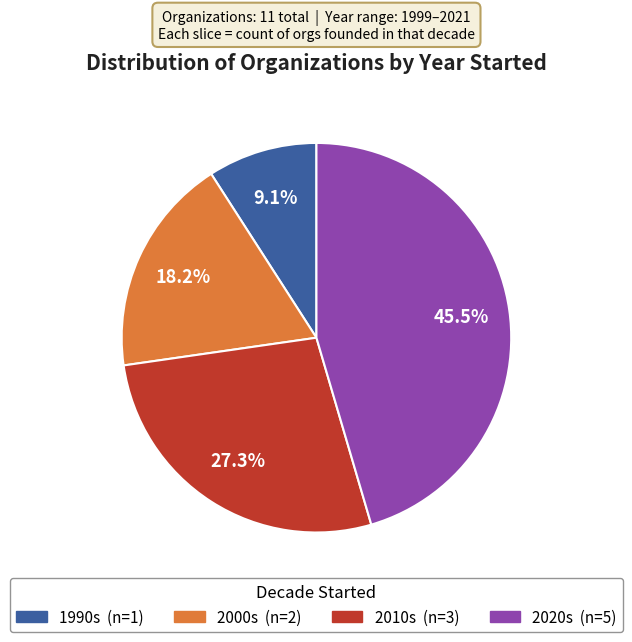

Does any single category account for the majority?

No